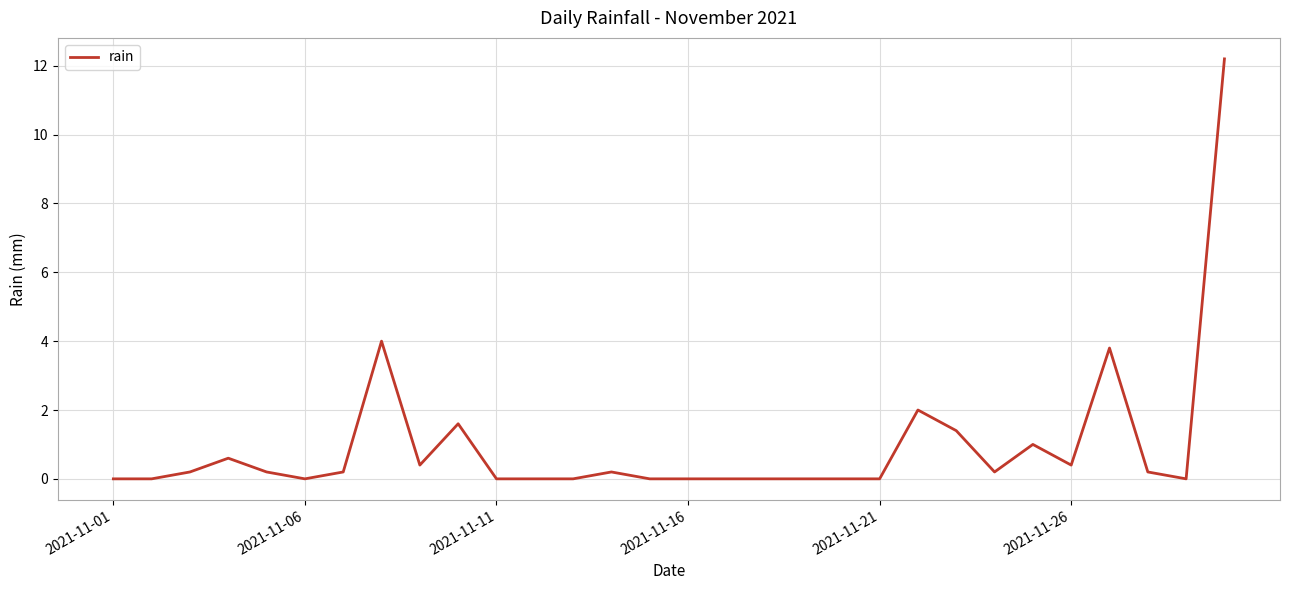

What is the greatest value displayed?

12.2